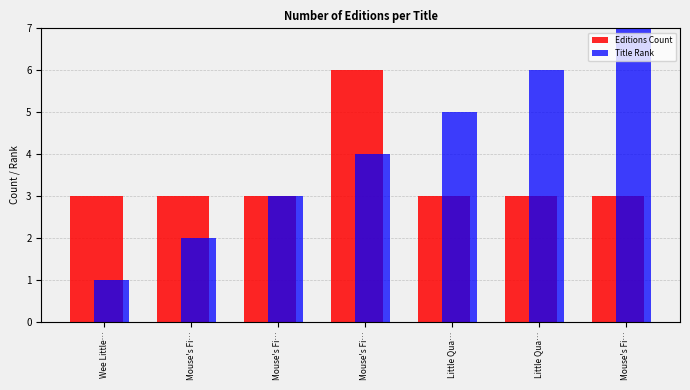

How many bars are there in total?

14